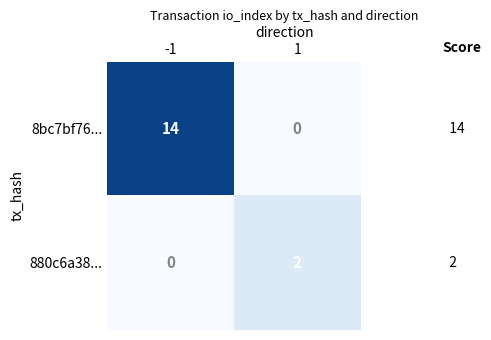

Reading right to left, extract all data points from this chart.

8bc7bf76...: 1=0	-1=14
880c6a38...: 1=2	-1=0